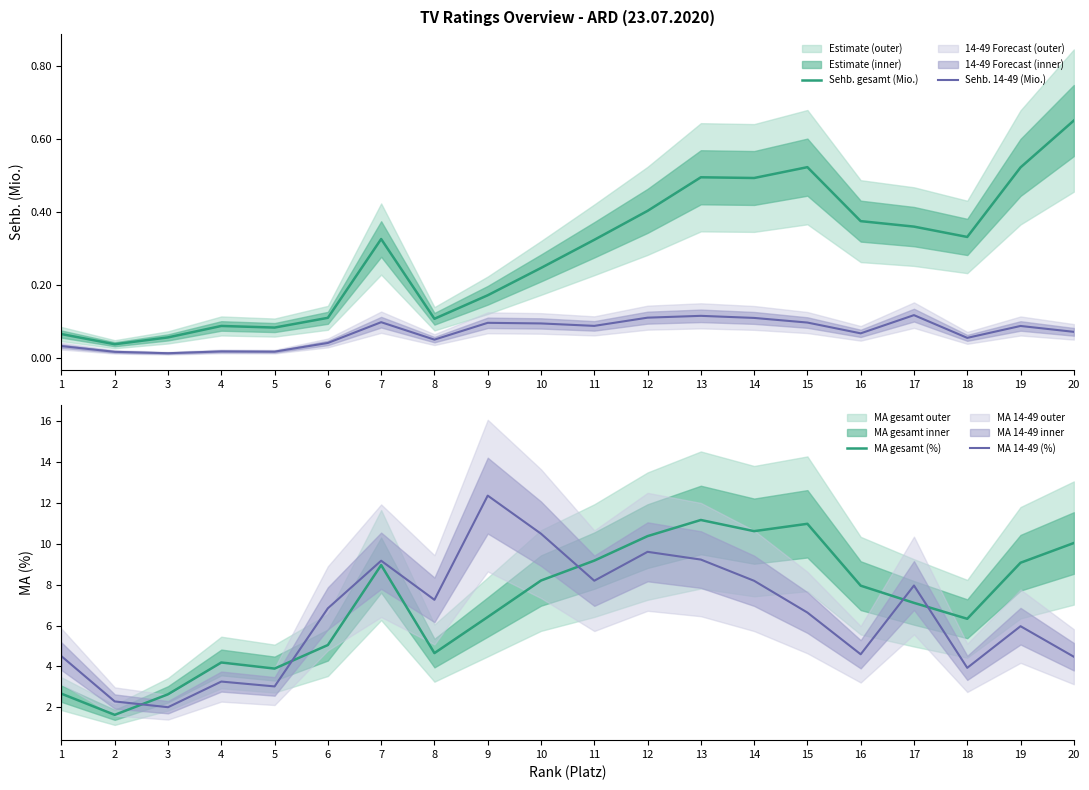

True or false: Sehb. 14-49 (Mio.) has more than 0 interior local peaks.

True